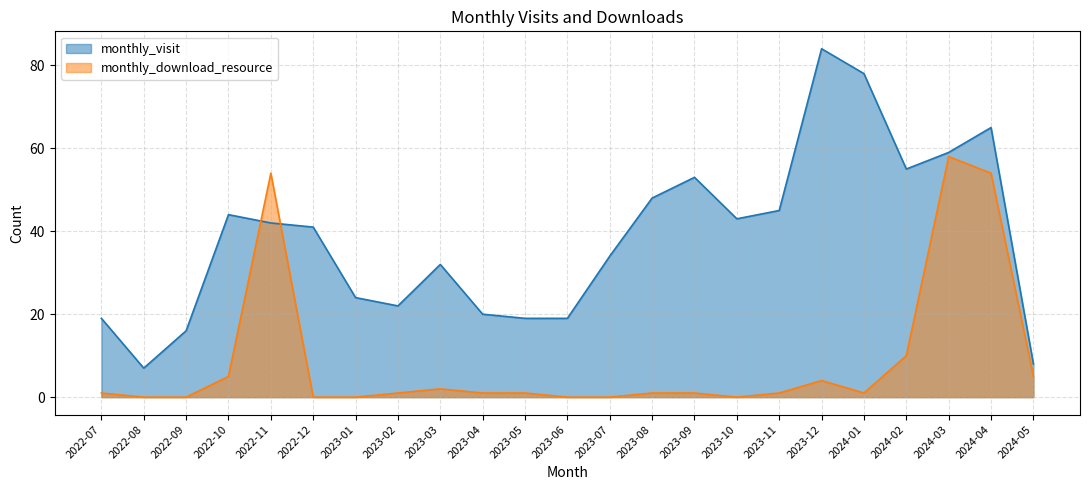

The value of monthly_visit at 2023-07 is 49. True or false?

False